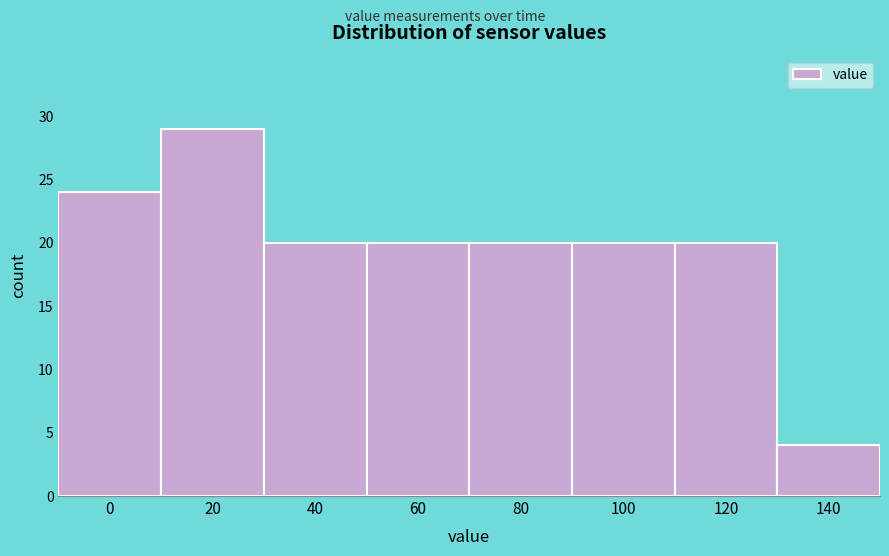

Reading right to left, extract all data points from this chart.

140=4	120=20	100=20	80=20	60=20	40=20	20=29	0=24